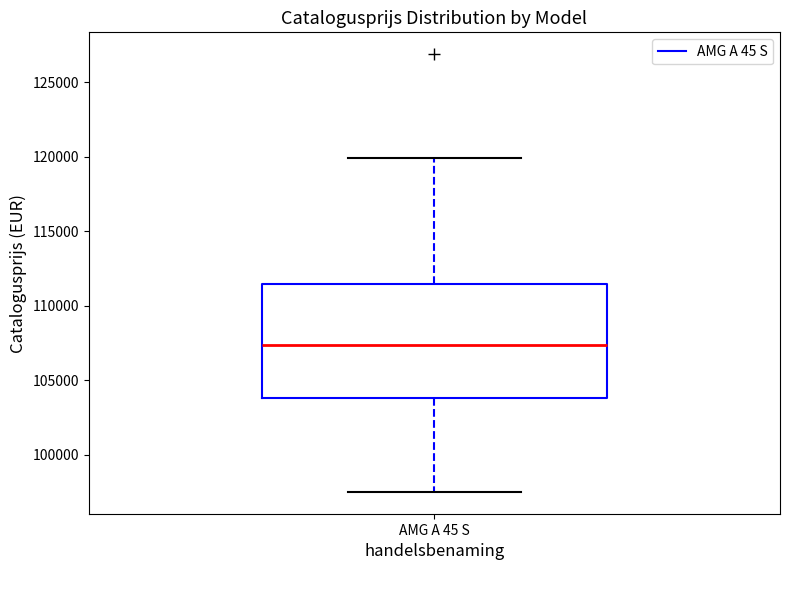

Where is the lower edge of the box for AMG A 45 S on the y-axis? The values are not printed on the chart, so give them approximately, as read against the axis.

104000